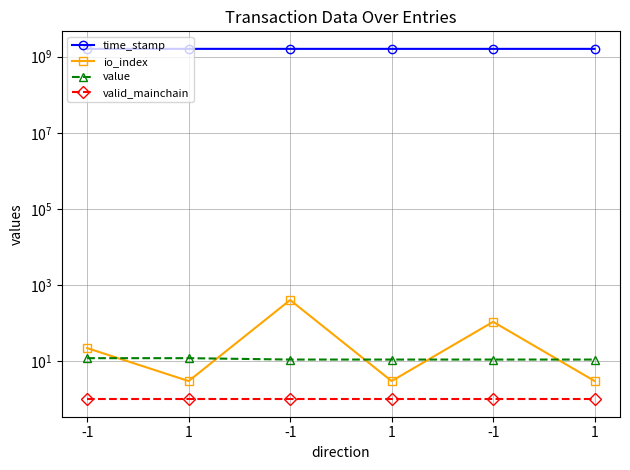

The value series shows 15.0 at 1. True or false?

False